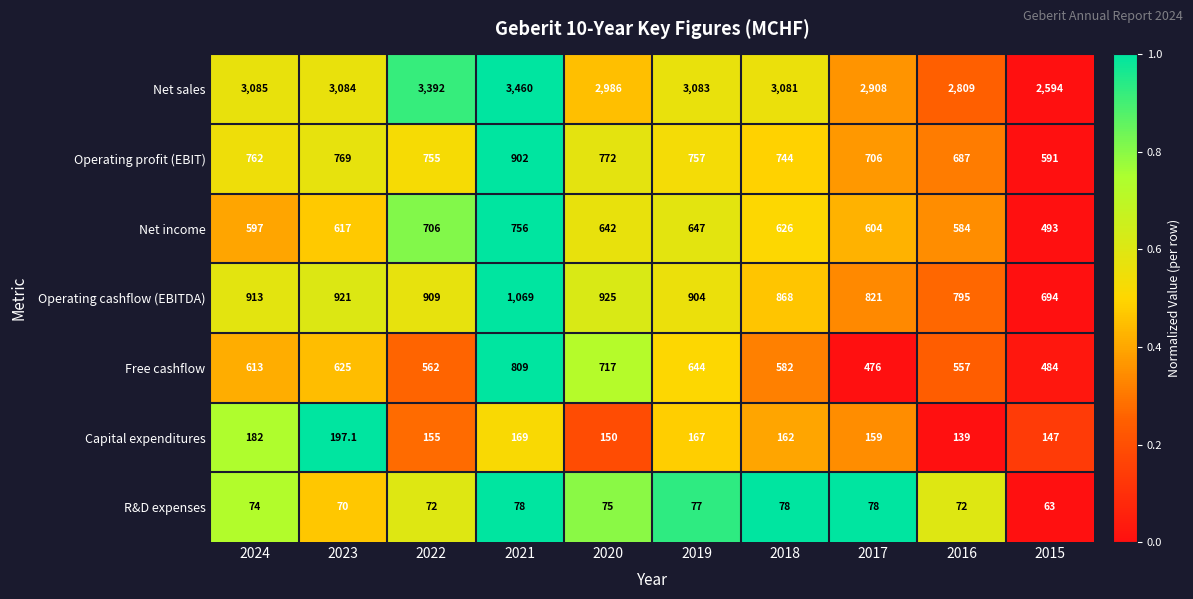

List the labels in order of Capital expenditures value, smallest first.

2016, 2015, 2020, 2022, 2017, 2018, 2019, 2021, 2024, 2023